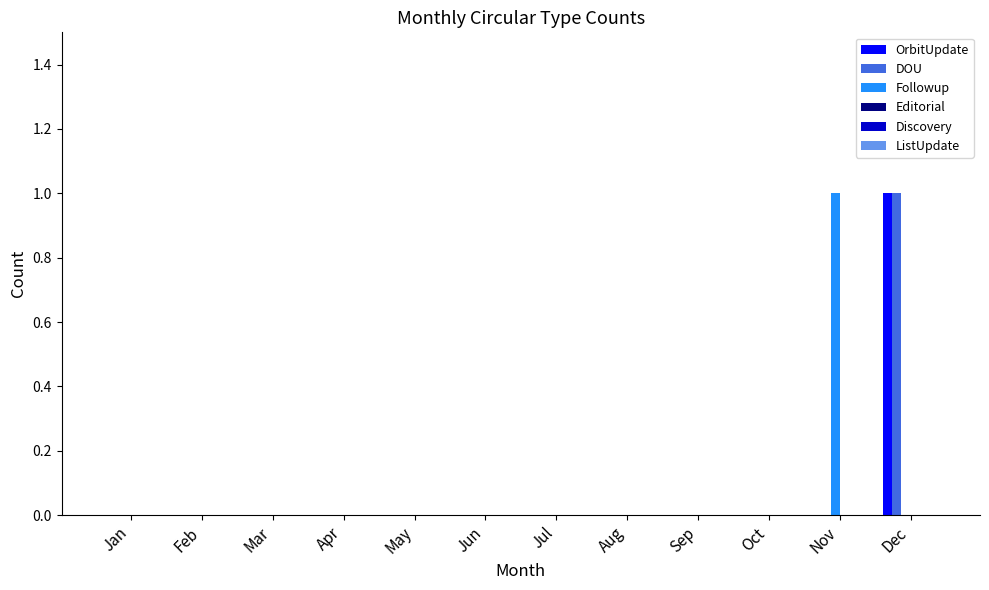

Is the value of Followup at Nov greater than the value of OrbitUpdate at May?

Yes